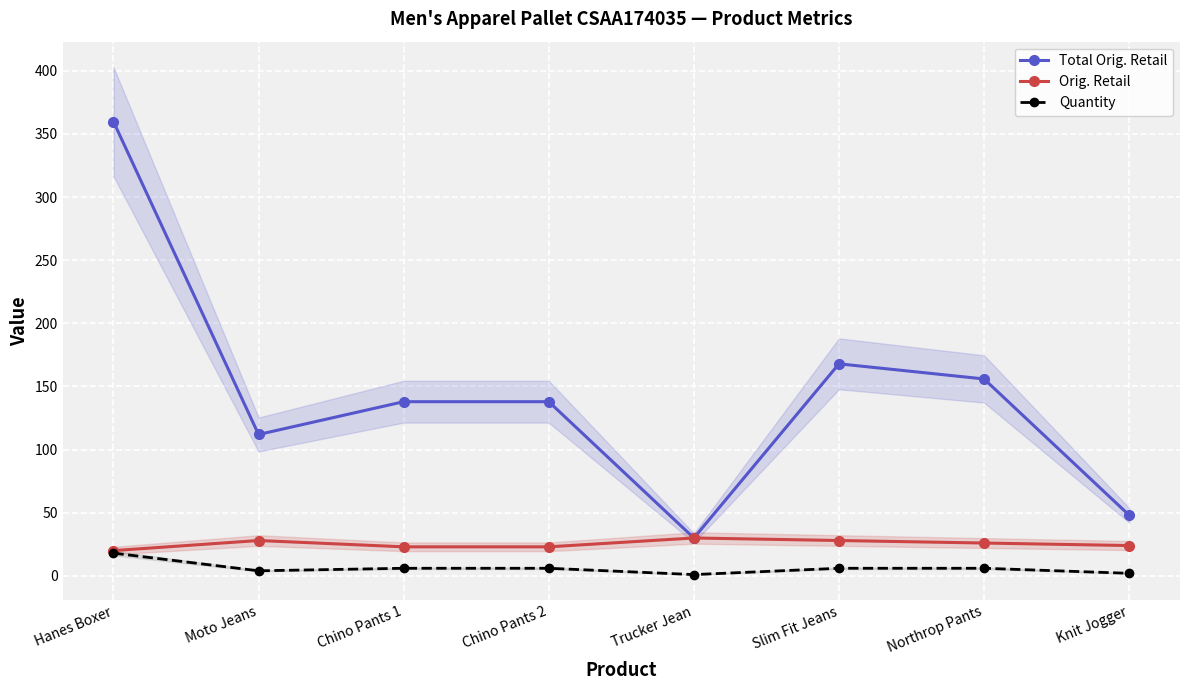

What are all the series names shown in the legend?

Total Orig. Retail, Orig. Retail, Quantity